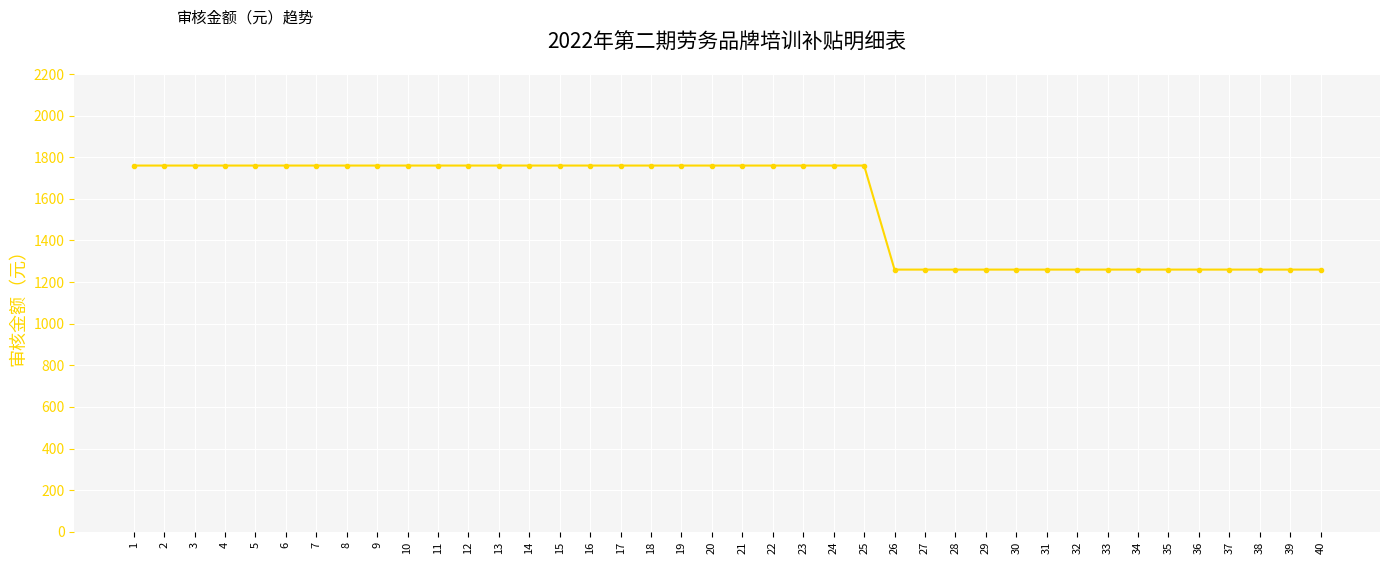

What is the difference between the maximum and minimum values?

500